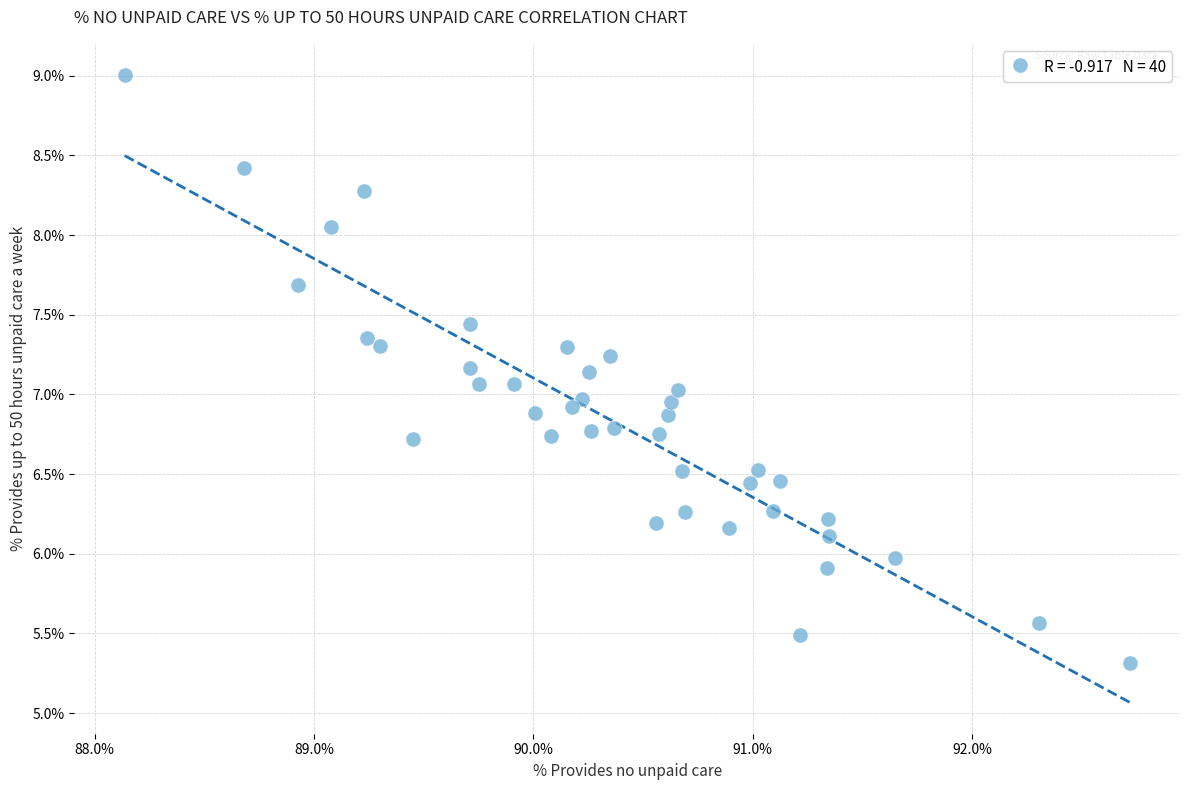

What is the range of X values (max minus min)?

4.6